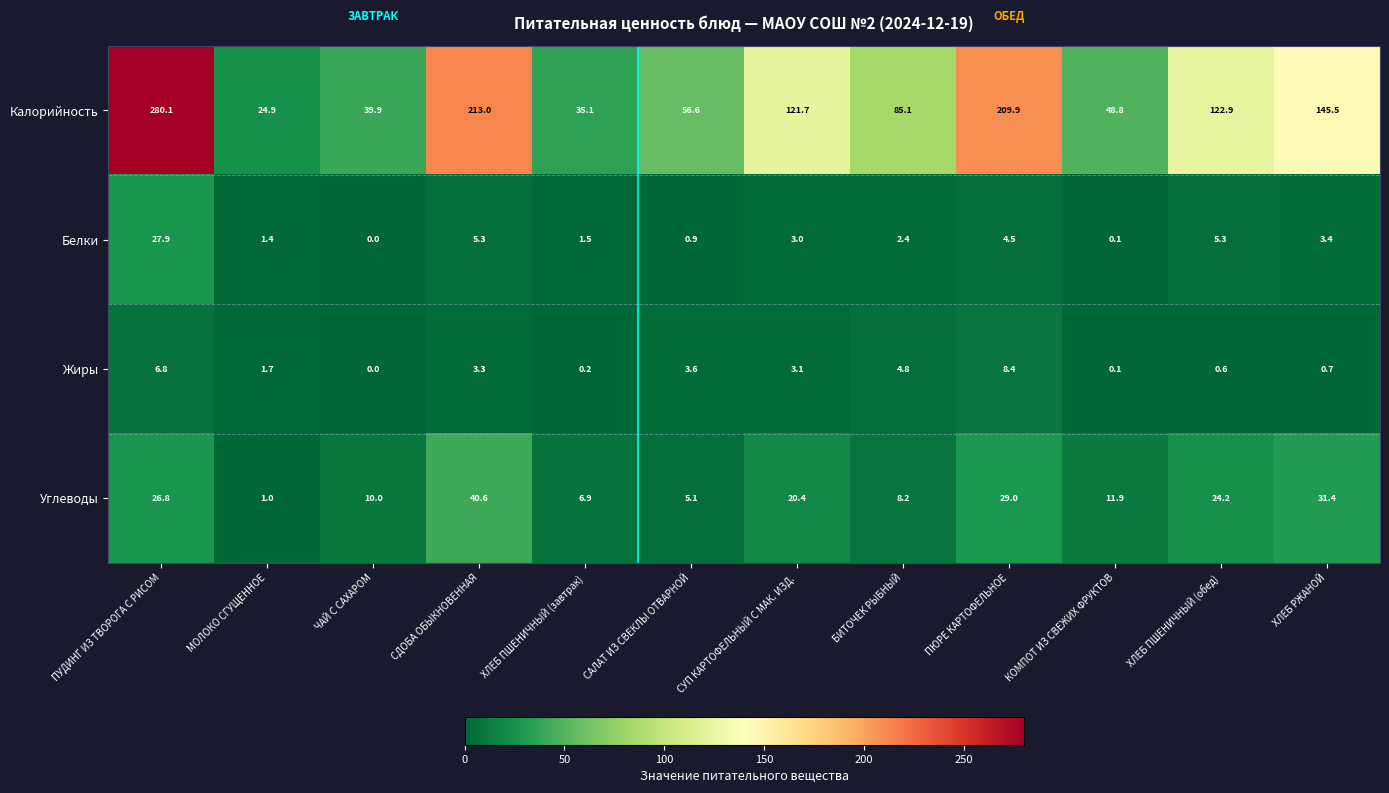

What is the difference between the maximum and minimum values in the Белки series?

27.9